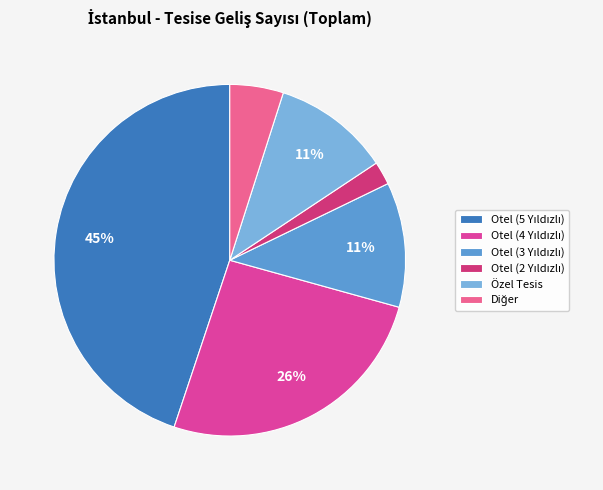

Count the number of slices in the pie.

6